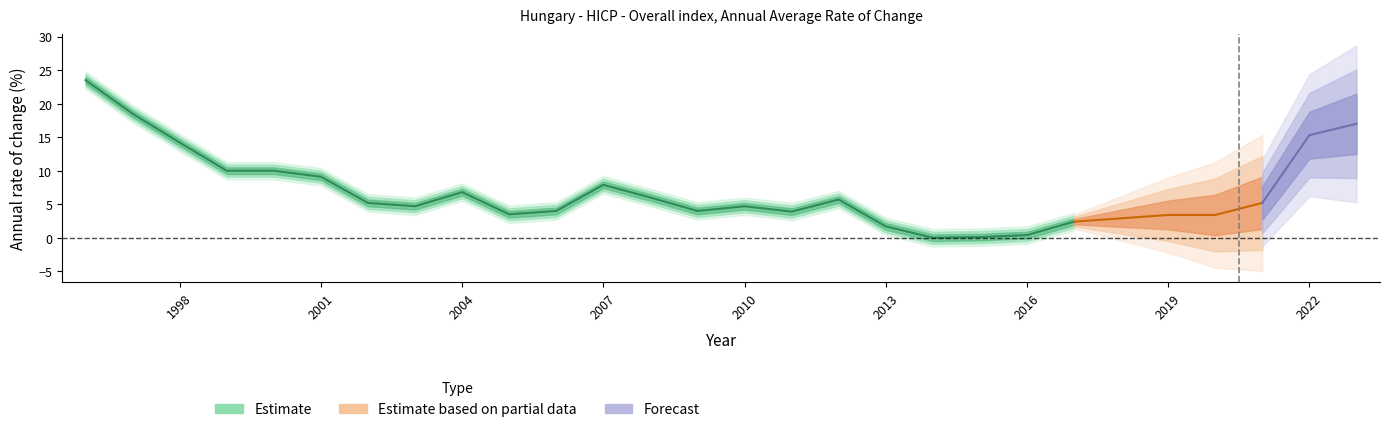

Reading left to right, list all the values displayed in this chart.

1996=23.5	1997=18.5	1998=14.2	1999=10.0	2000=10.0	2001=9.1	2002=5.2	2003=4.7	2004=6.8	2005=3.5	2006=4.0	2007=7.9	2008=6.0	2009=4.0	2010=4.7	2011=3.9	2012=5.7	2013=1.7	2014=0.0	2015=0.1	2016=0.4	2017=2.4	2018=2.9	2019=3.4	2020=3.4	2021=5.2	2022=15.3	2023=17.0